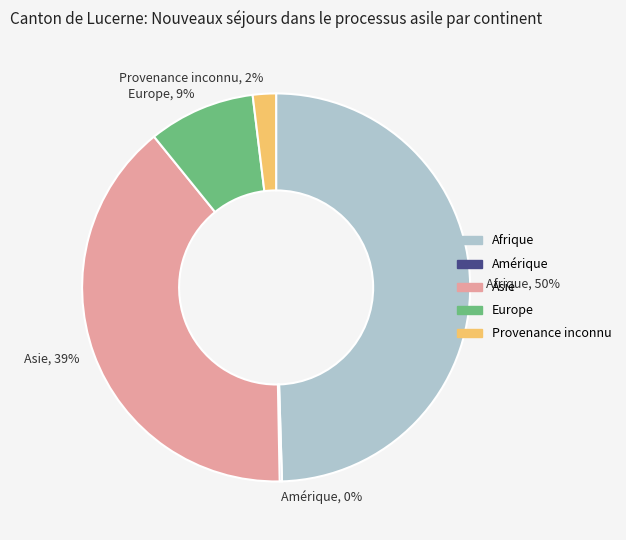

True or false: Asie accounts for 39% of the total.

True